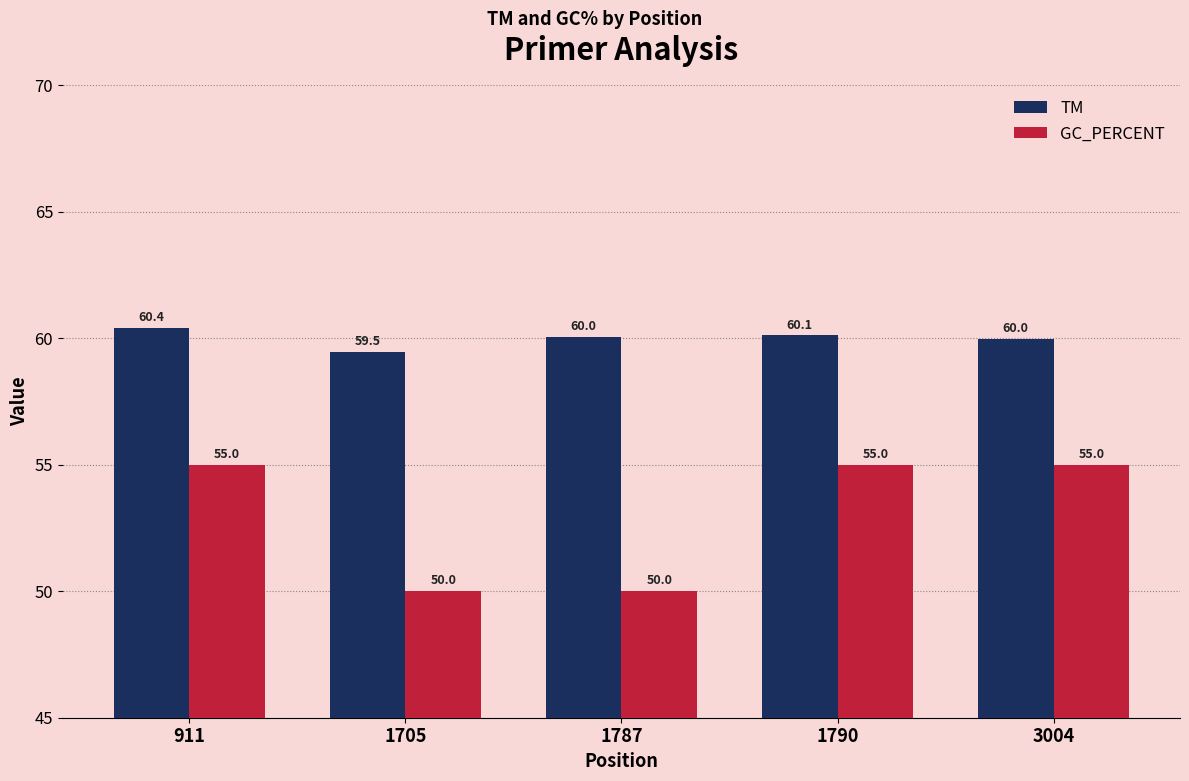

What is the lowest value of the TM series?

59.5